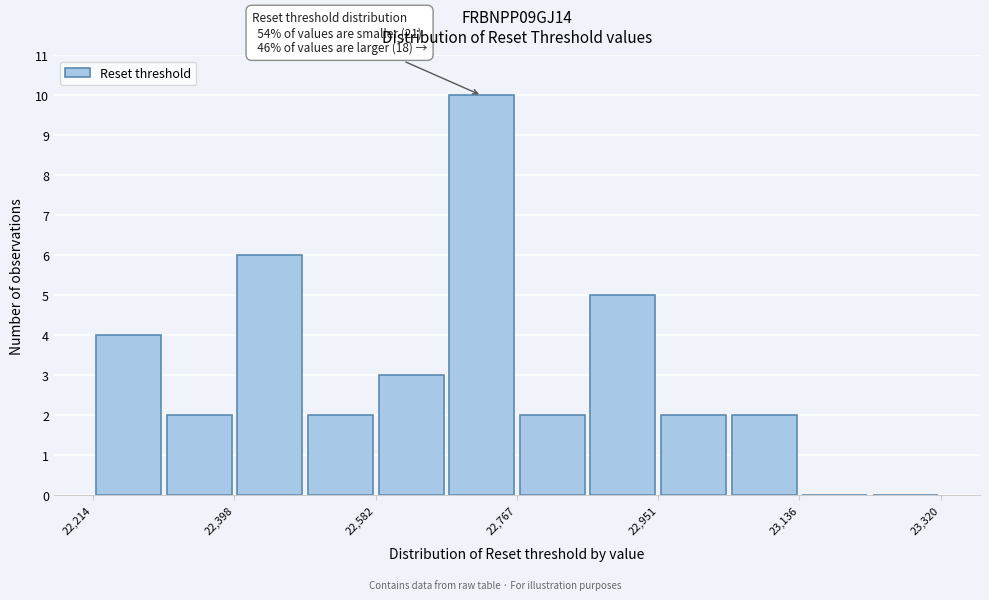

Over which range of the x-axis is the bar tallest?

22680 to 22760